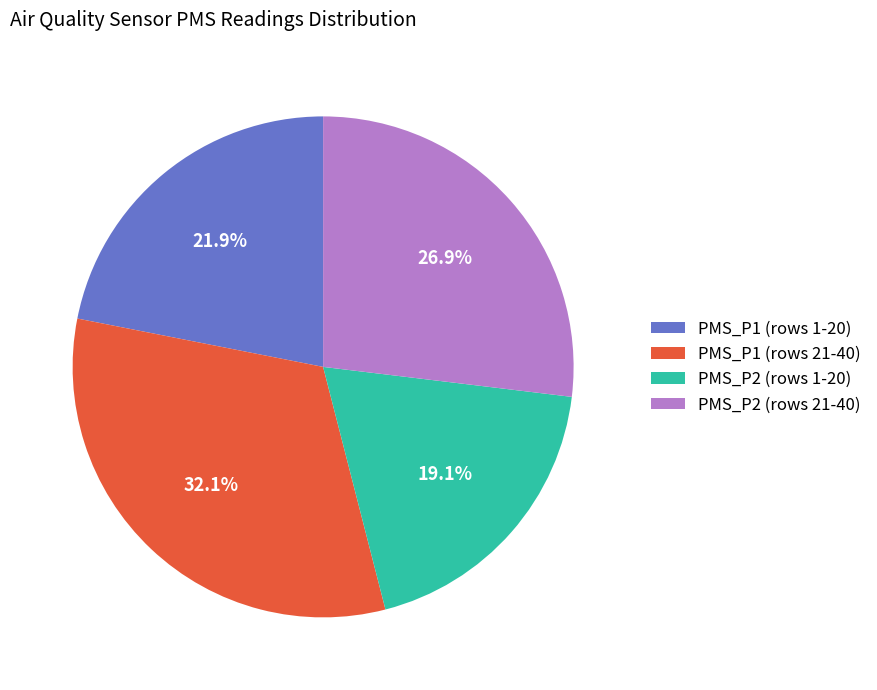

Does any single category account for the majority?

No